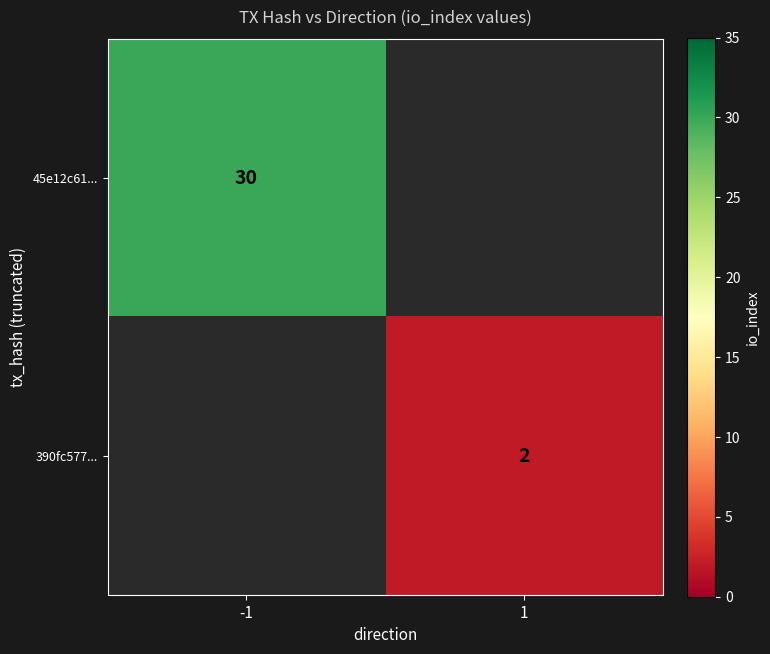

True or false: 45e12c61... has a value of 51 at -1.

False